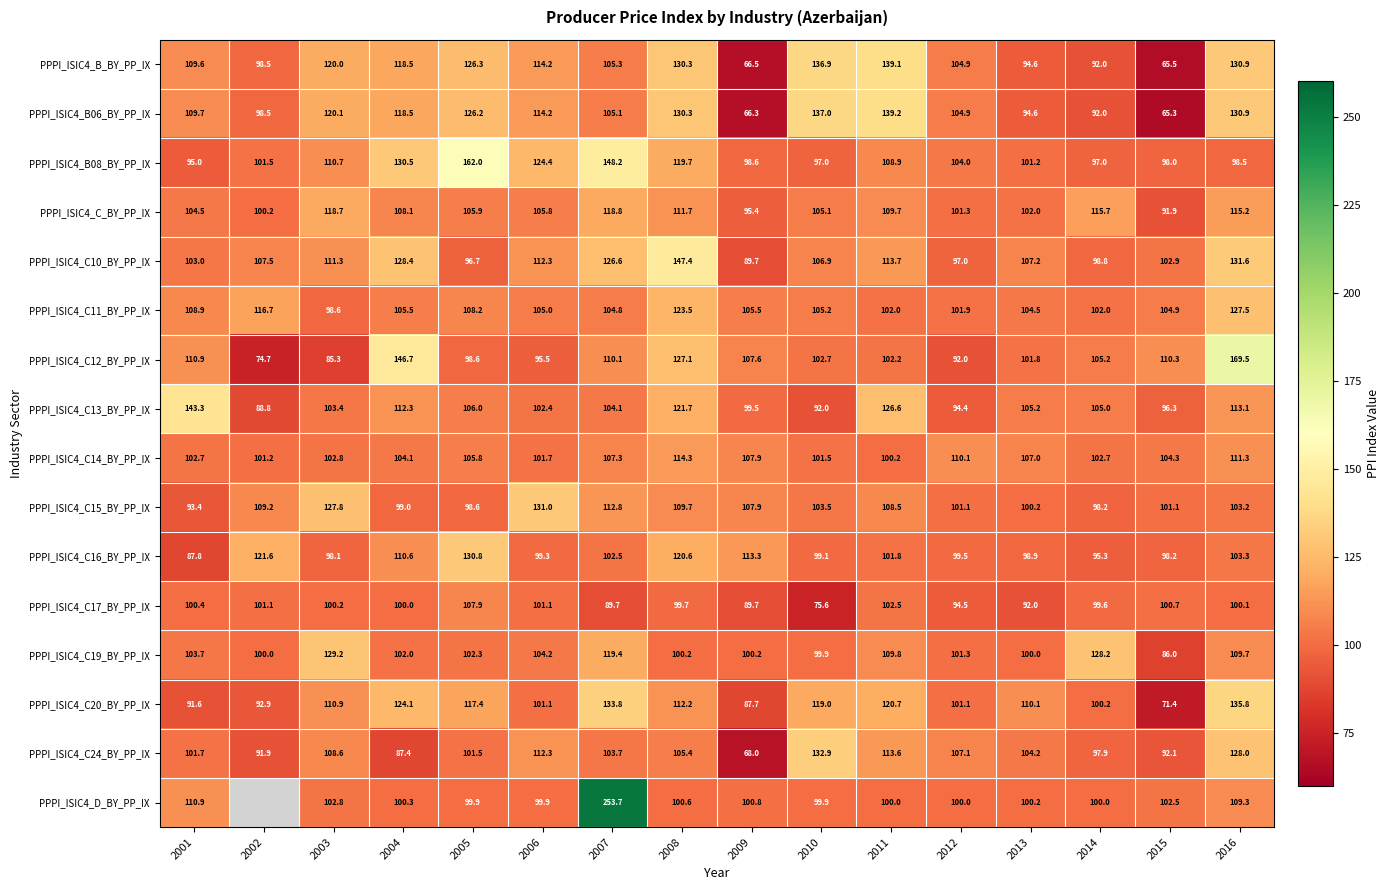

How many distinct data groups are displayed?

16